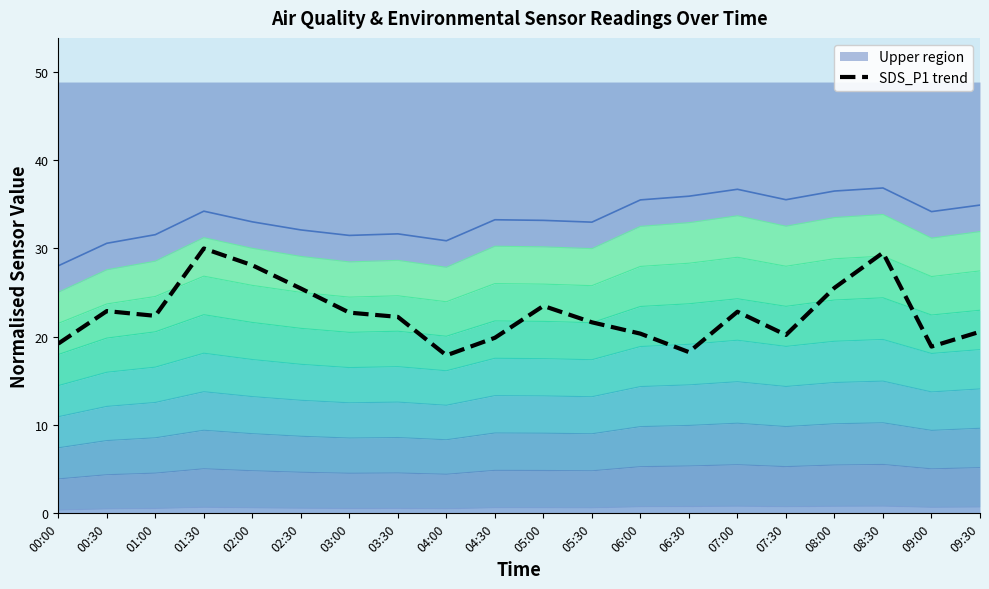

The chart shows a value of 4.8 at 09:30. True or false?

False